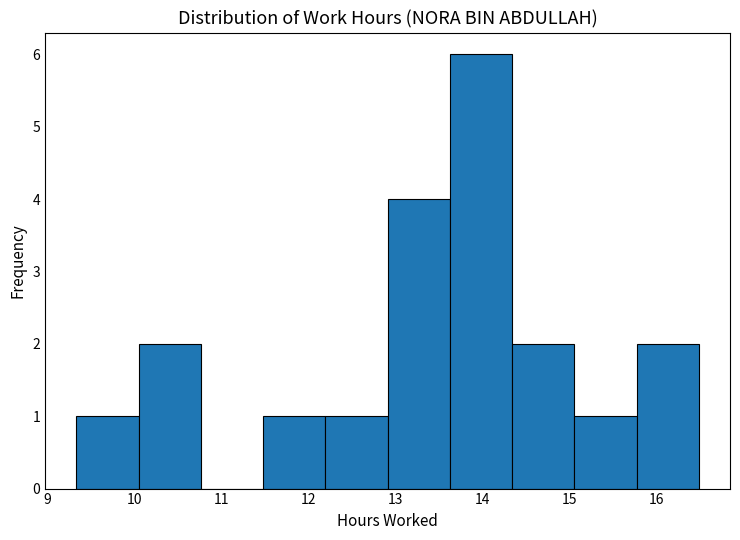

What is the height of the bar covering 14.3 to 15.1 on the x-axis? Neither the bar edges nor the heights are printed on the chart, so give them approximately, as read against the axes.

2